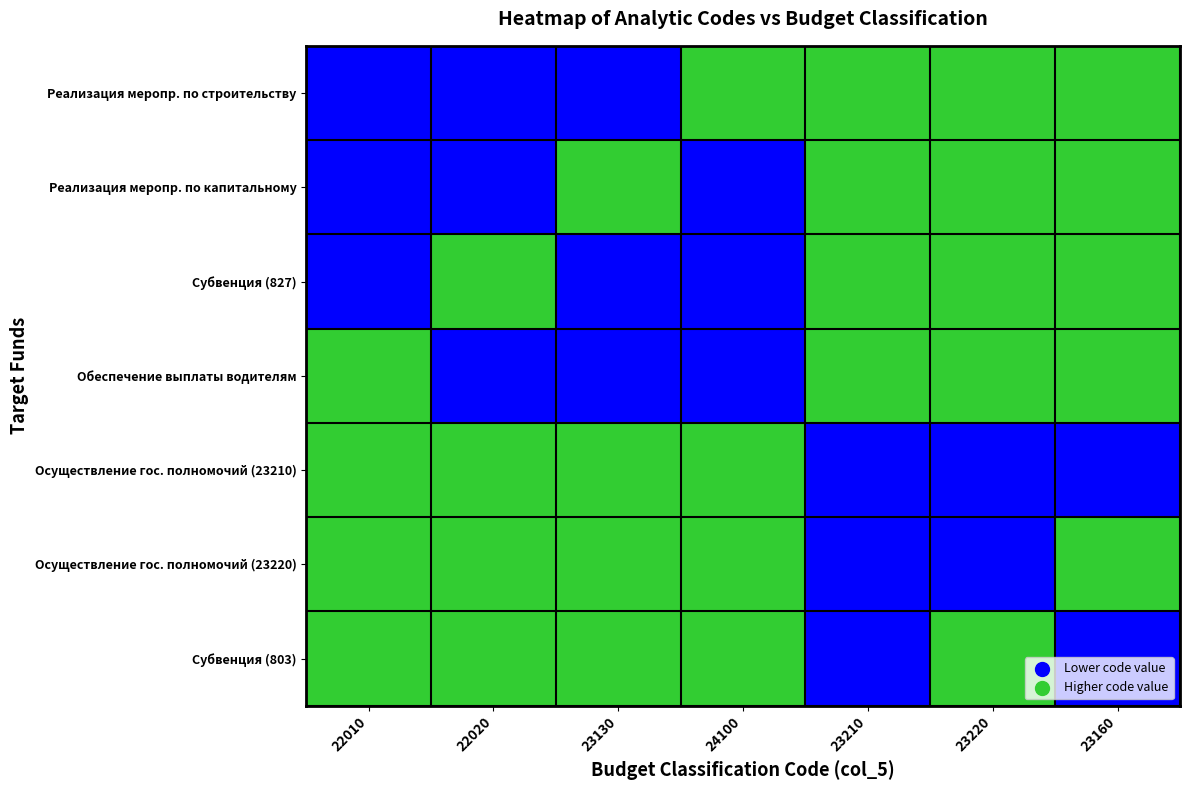

Reading left to right, extract all data points from this chart.

Реализация меропр. по строительству: 22010=0	22020=0	23130=0	24100=1	23210=1	23220=1	23160=1
Реализация меропр. по капитальному: 22010=0	22020=0	23130=1	24100=0	23210=1	23220=1	23160=1
Субвенция (827): 22010=0	22020=1	23130=0	24100=0	23210=1	23220=1	23160=1
Обеспечение выплаты водителям: 22010=1	22020=0	23130=0	24100=0	23210=1	23220=1	23160=1
Осуществление гос. полномочий (23210): 22010=1	22020=1	23130=1	24100=1	23210=0	23220=0	23160=0
Осуществление гос. полномочий (23220): 22010=1	22020=1	23130=1	24100=1	23210=0	23220=0	23160=1
Субвенция (803): 22010=1	22020=1	23130=1	24100=1	23210=0	23220=1	23160=0